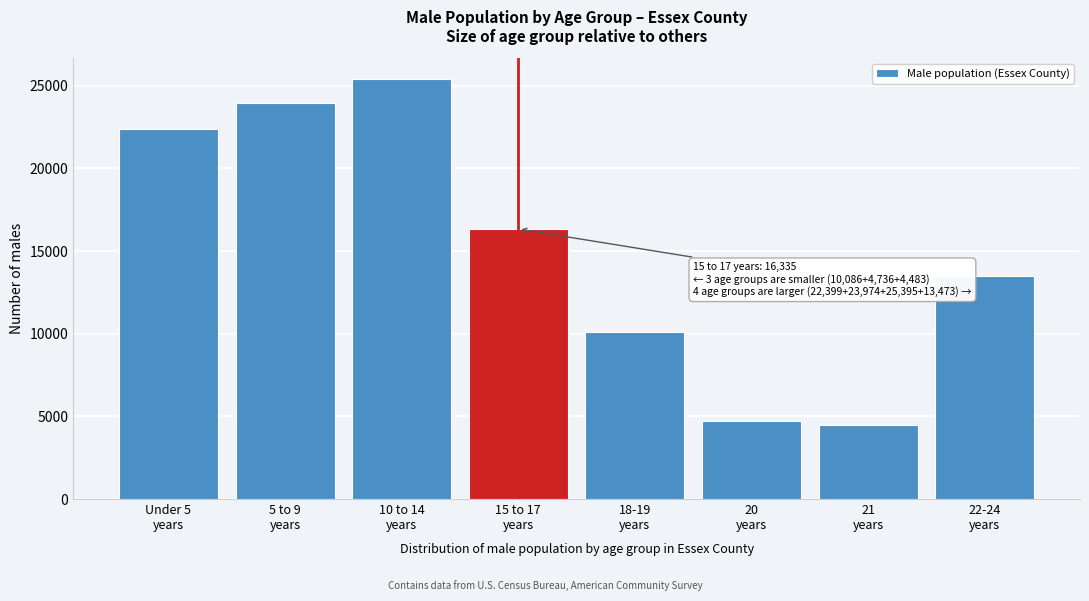

Reading right to left, what are all the values shown in this chart?

13473	4483	4736	10086	16335	25395	23974	22399